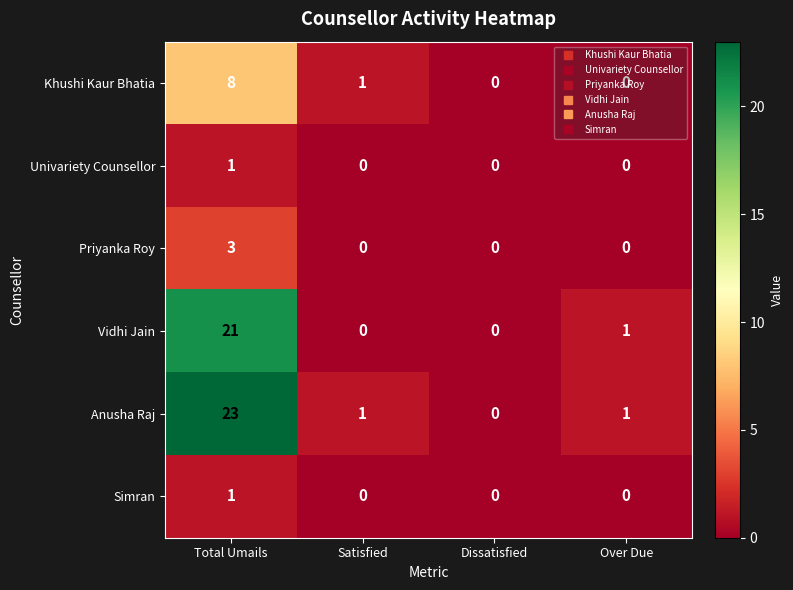

The Simran series shows 0 at Satisfied. True or false?

True